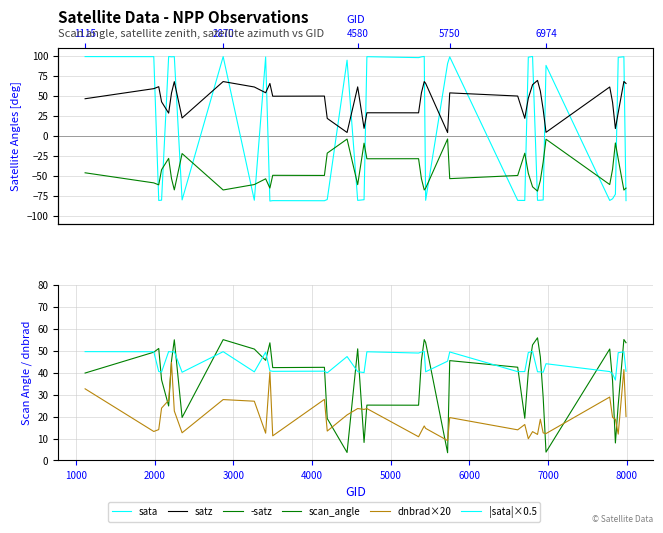

List the series in order of their peak value, lowest first.

-satz, dnbrad×20, |sata|×0.5, scan_angle, satz, sata